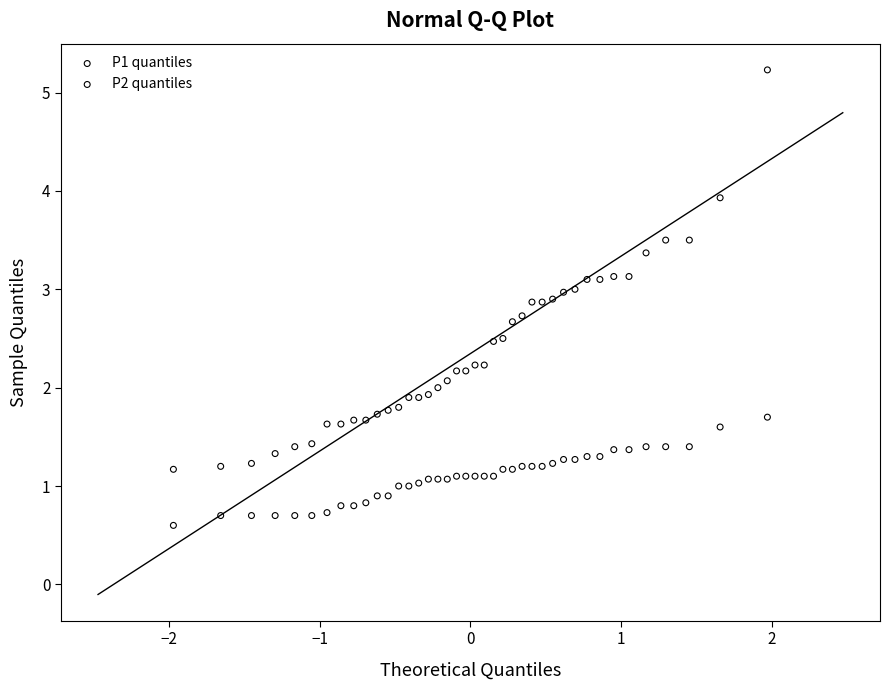

Which series contains the lowest Y value?

P2 quantiles